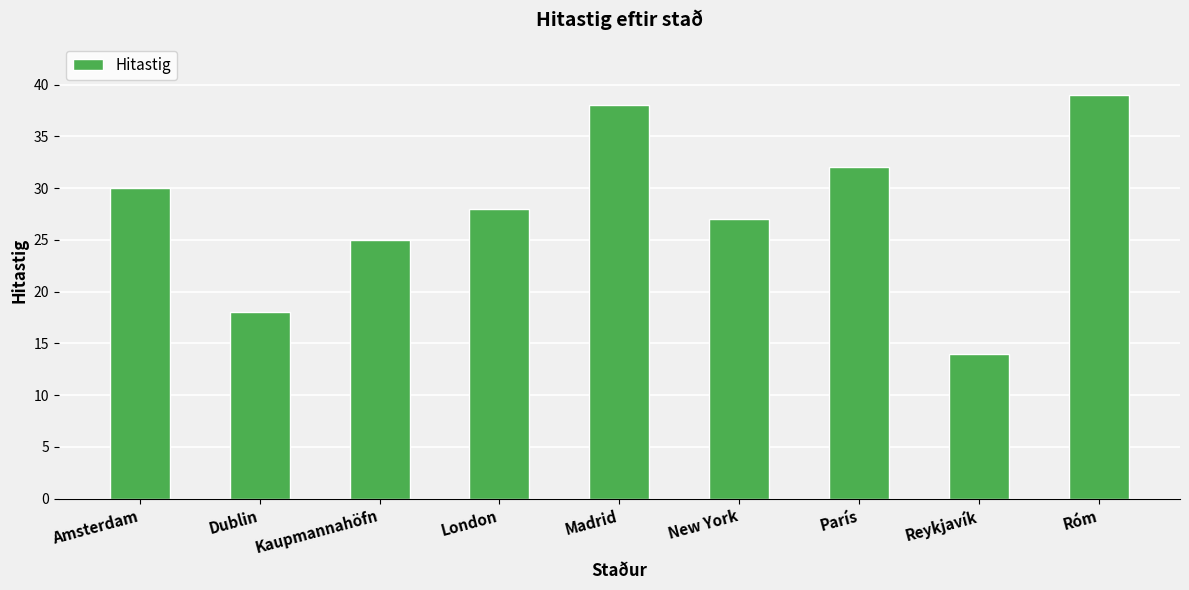

What is the value of the 4th bar from the left?

28